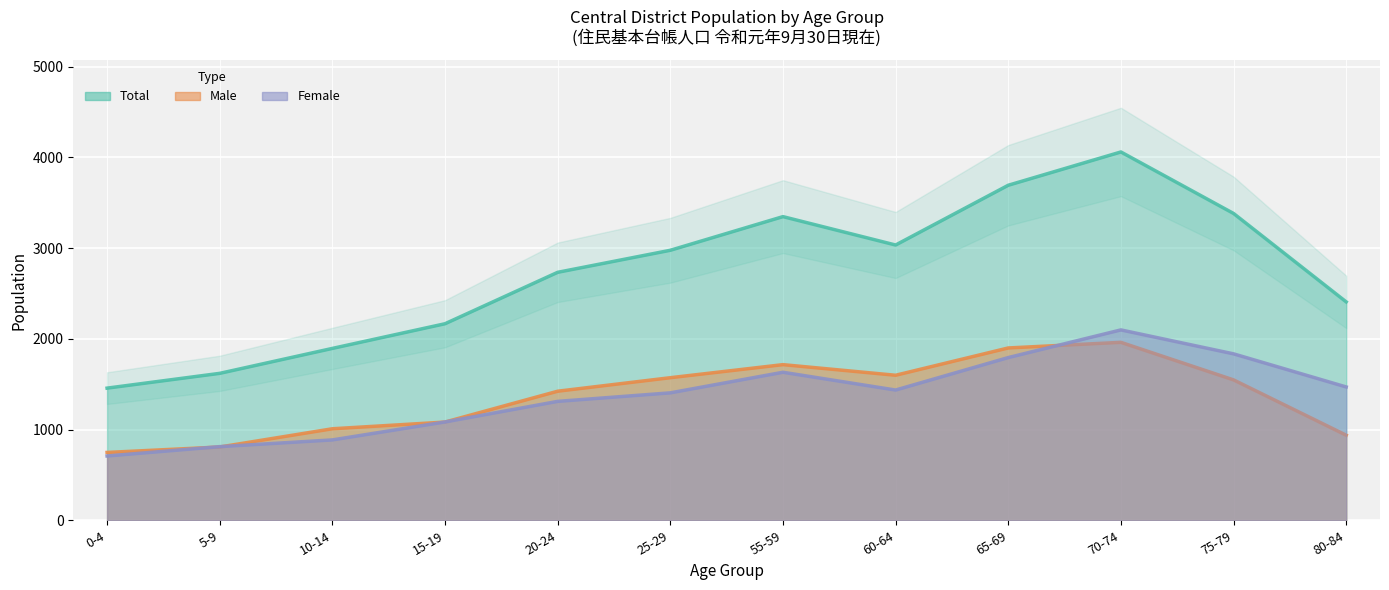

List the series in order of their peak value, highest first.

Total, Female, Male